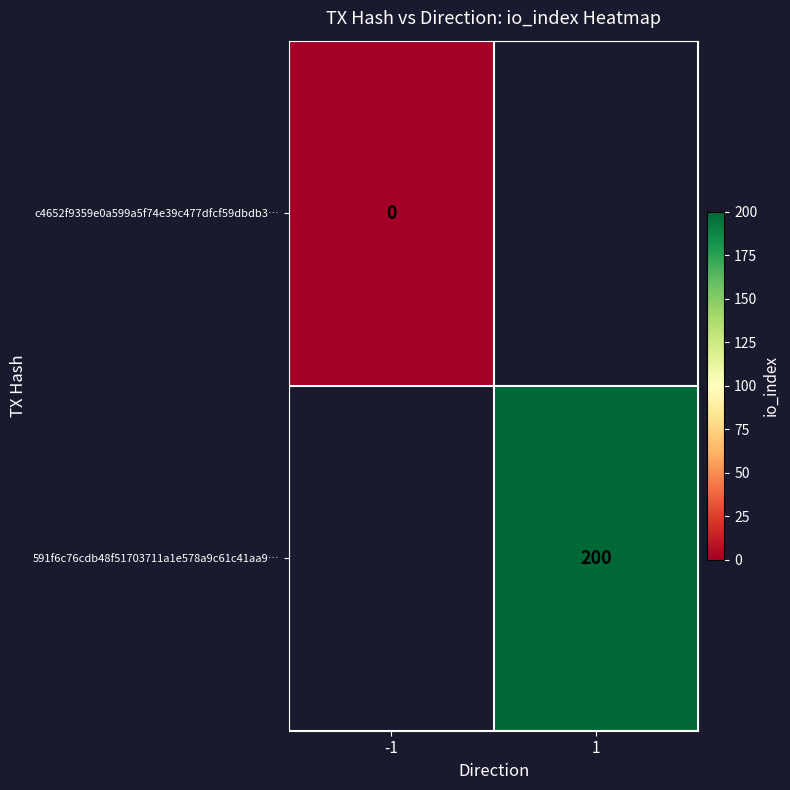

How many series are shown in this chart?

2